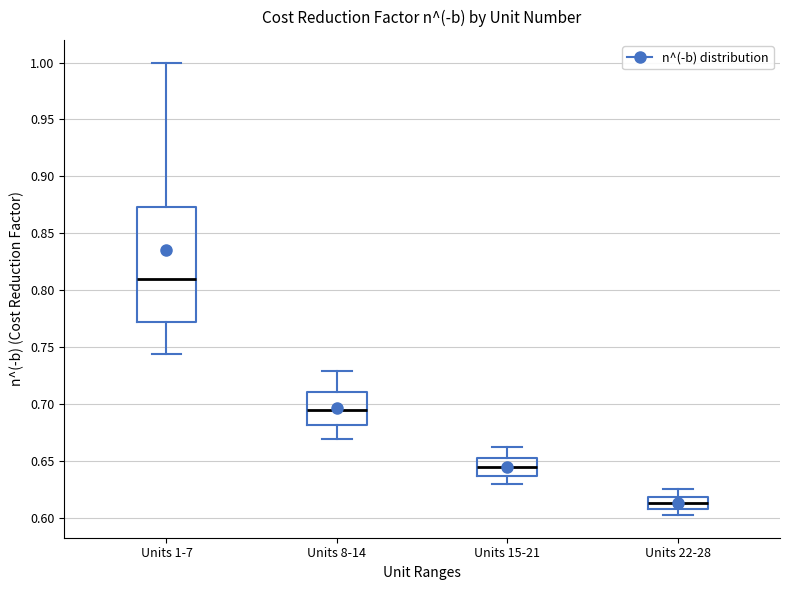

Which box is the tallest, from its lower edge to its upper edge?

Units 1-7